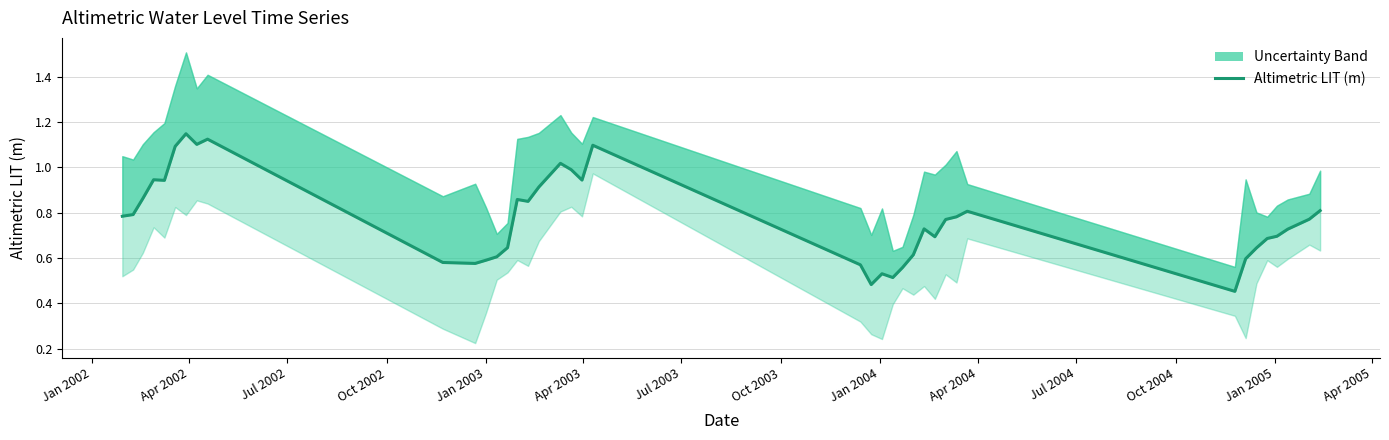

What is the difference between the second highest and minimum values?

0.7